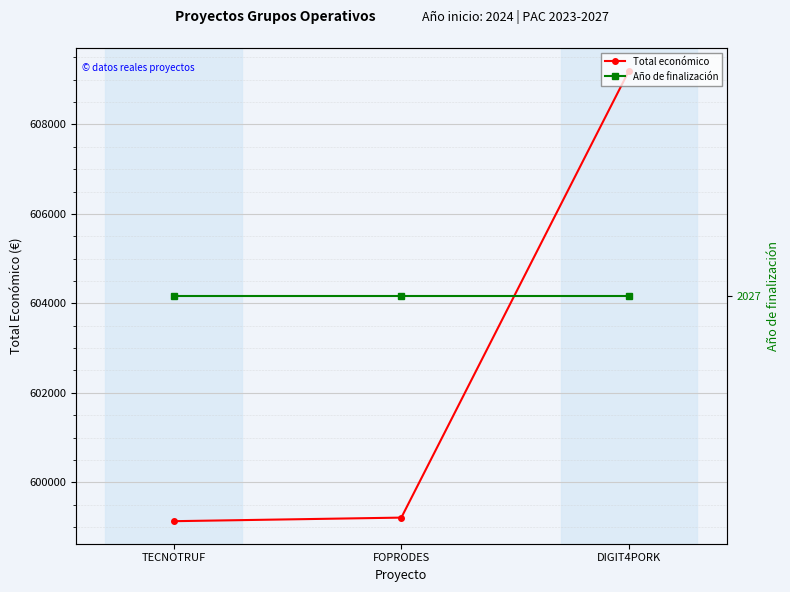

What is the spread (max minus min) of values at TECNOTRUF?

597104